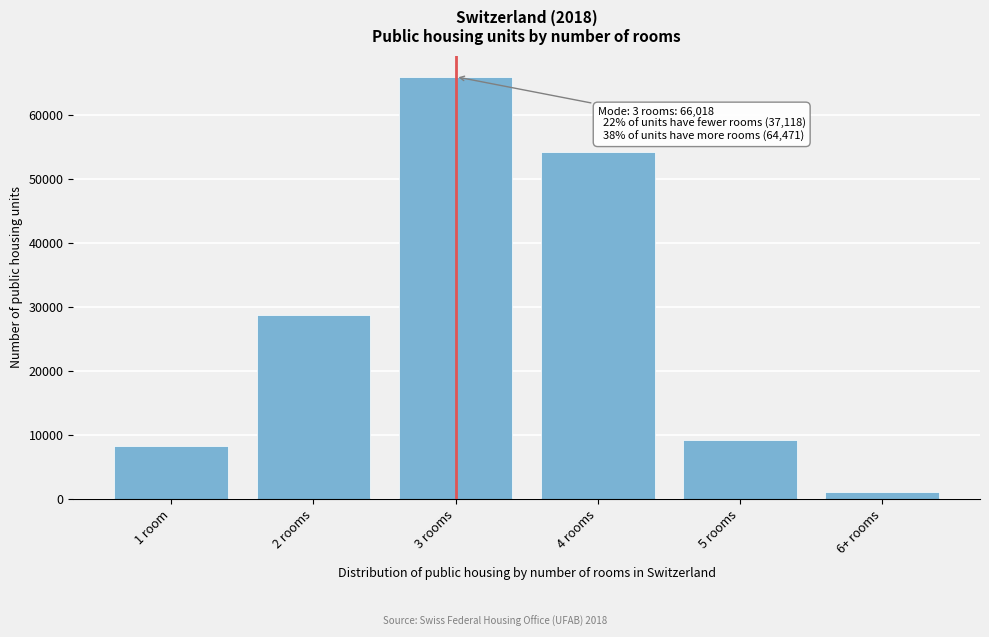

Reading left to right, what are all the values shown in this chart?

8311	28807	66018	54231	9135	1105